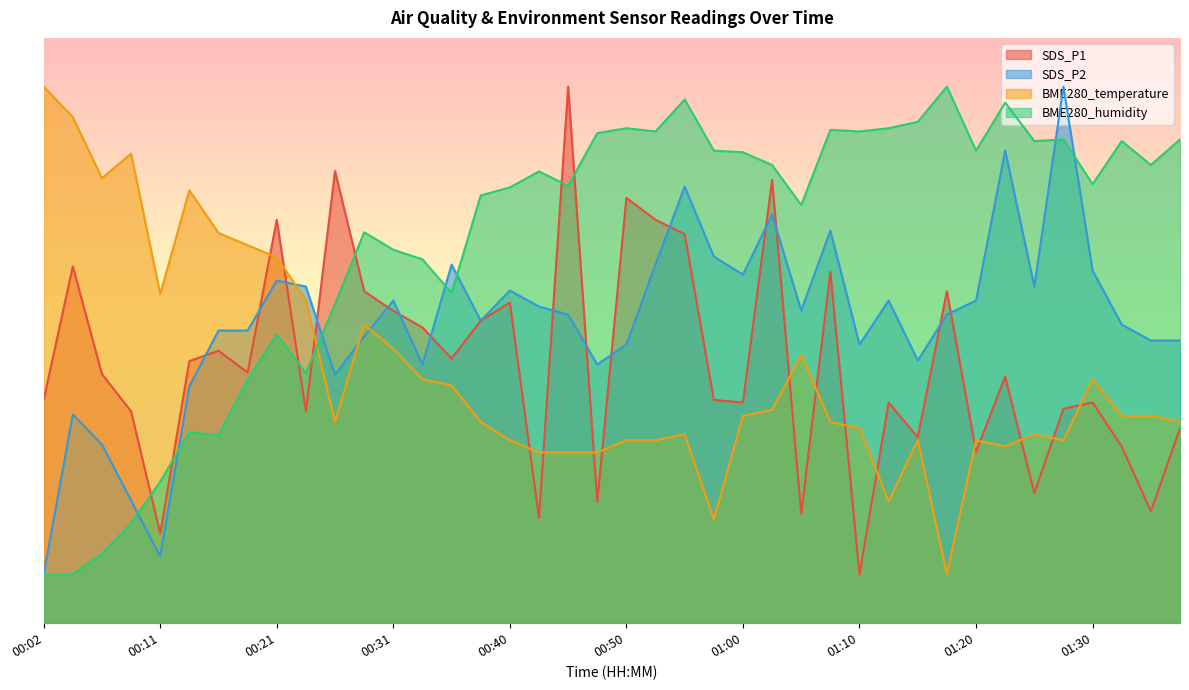

What is the difference between the BME280_temperature values at 00:40 and 01:10?

1.2